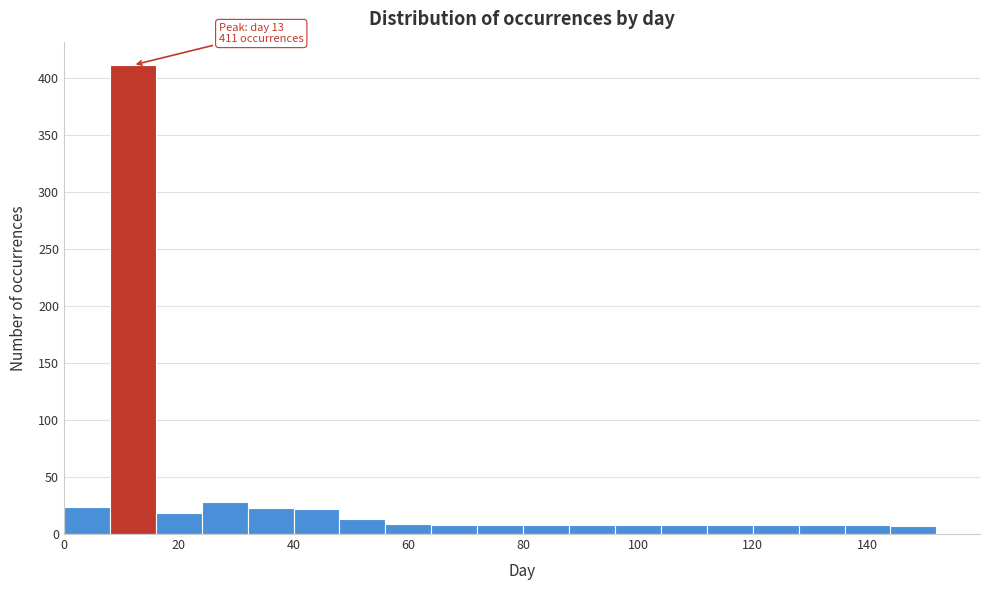

Which range on the x-axis has the tallest bar?

8 to 16